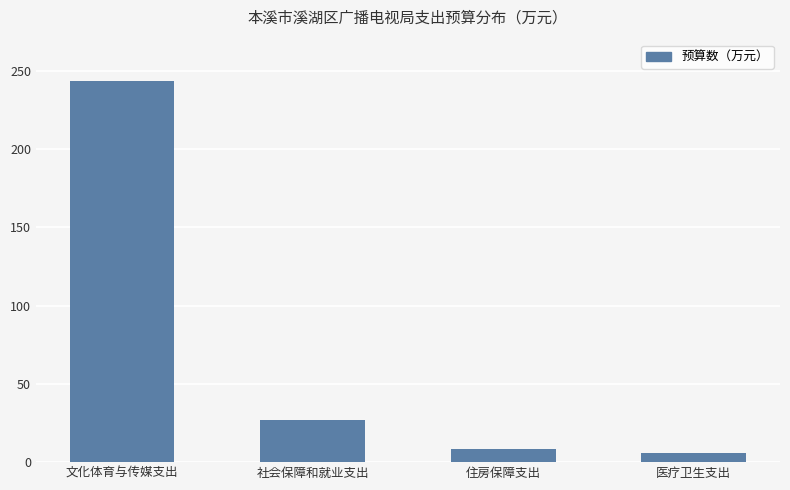

What is the difference between the maximum and minimum values?

237.7